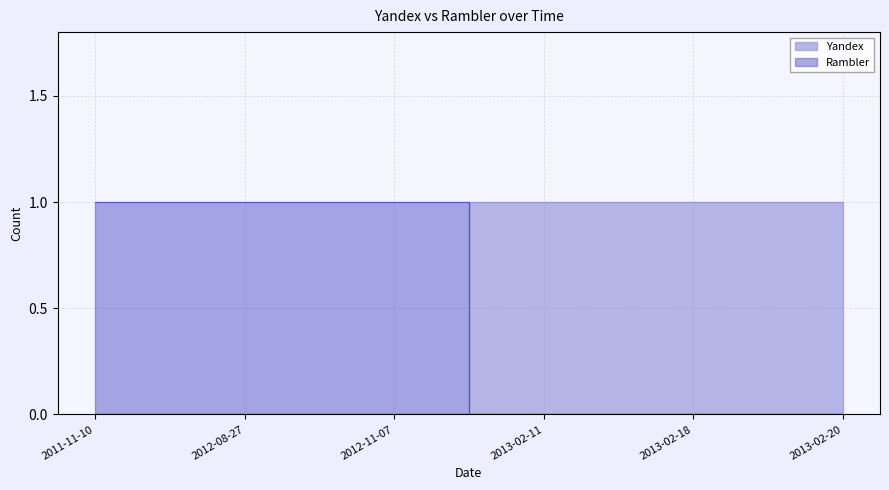

True or false: Yandex has more than 2 points higher than both neighbors.

False